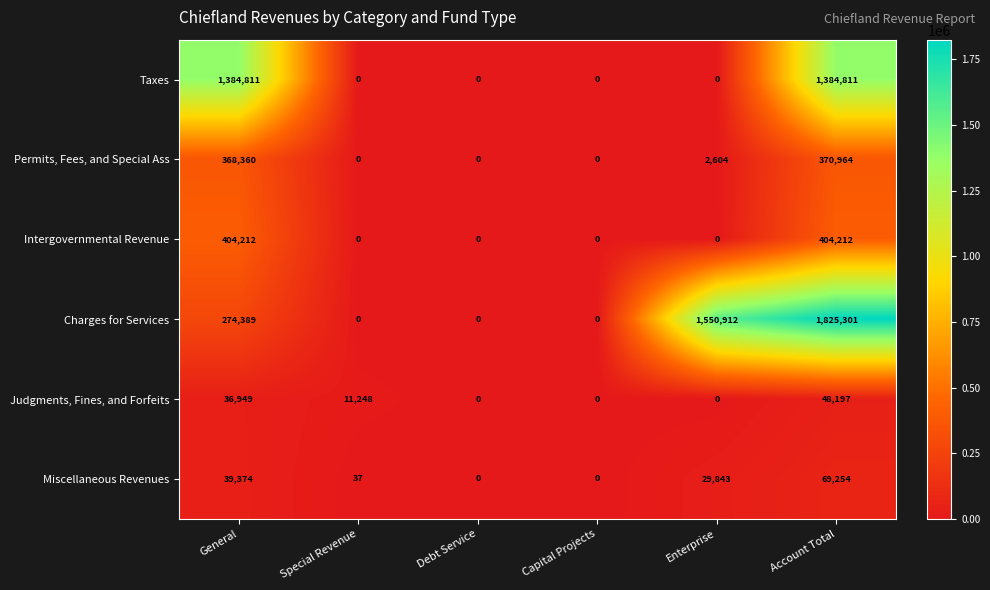

At which category does the chart reach its peak across all series?

Account Total